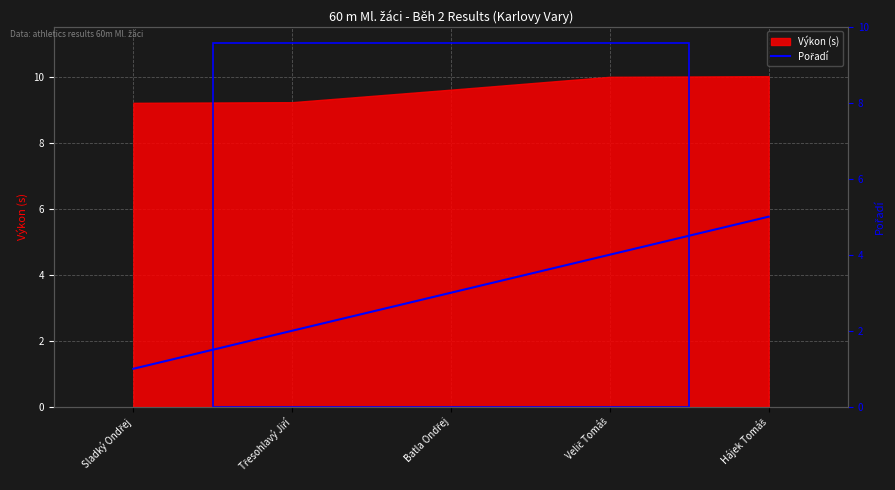

True or false: the data shows 2 at Třesohlavý Jiří.

True